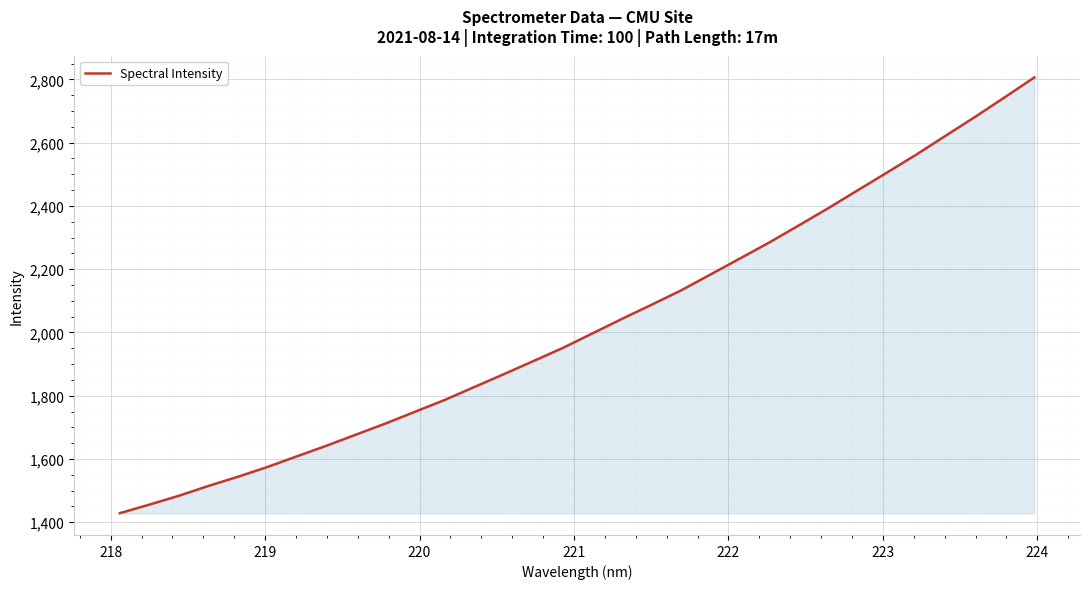

What is the minimum value shown in the chart?

1428.6